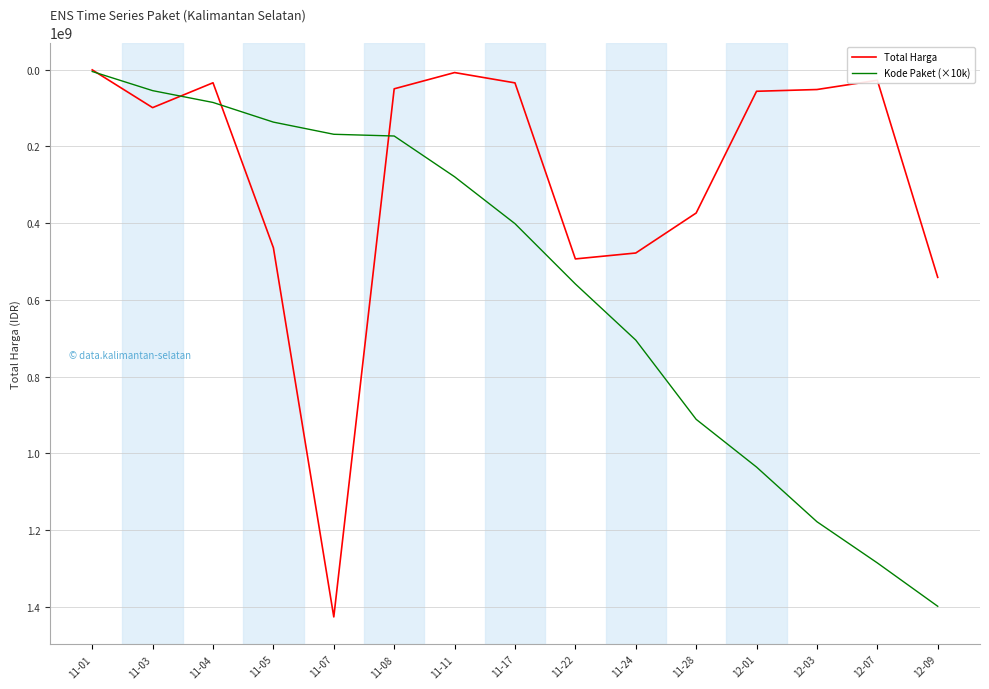

What is the maximum value shown in the chart?

1425867900